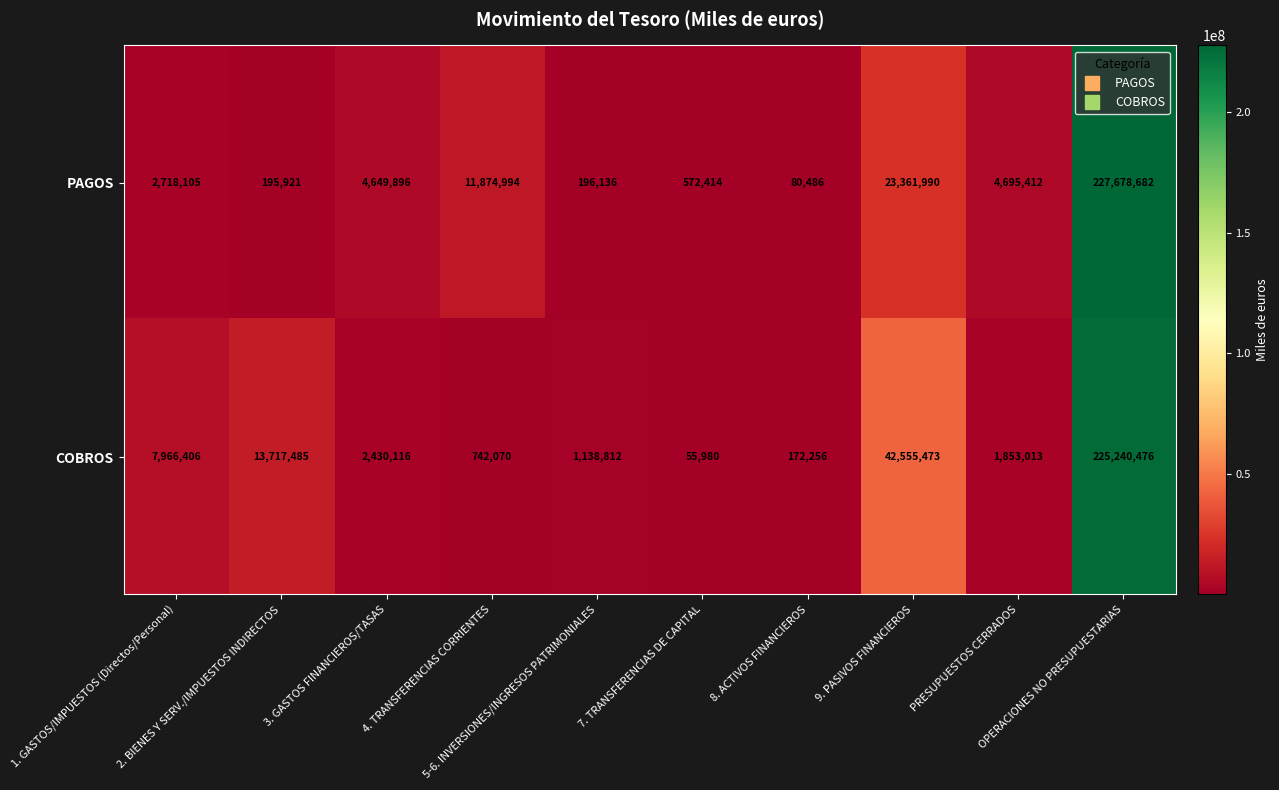

What is the difference between the maximum and minimum values in the COBROS series?

225184496